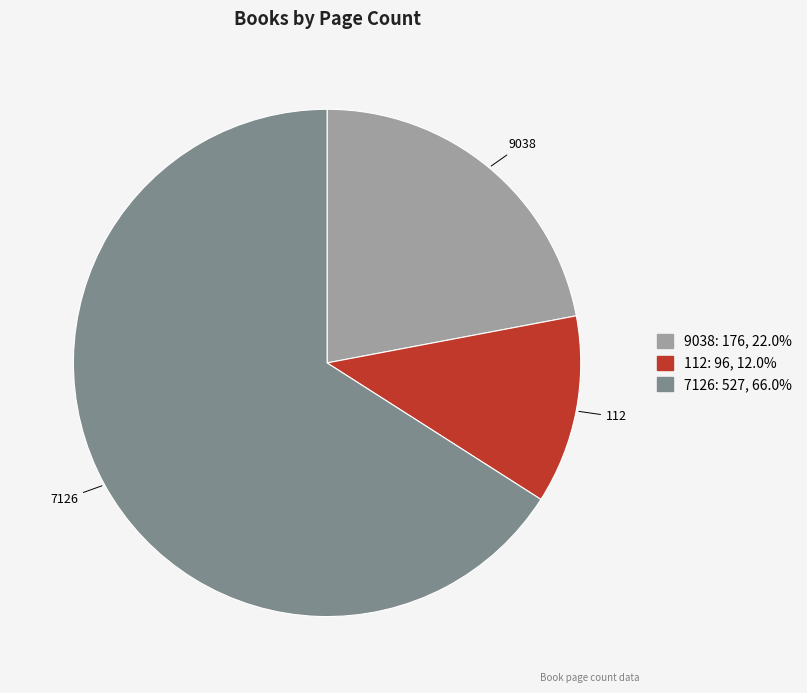

Is the sum of 7126 and 9038 greater than half?

Yes